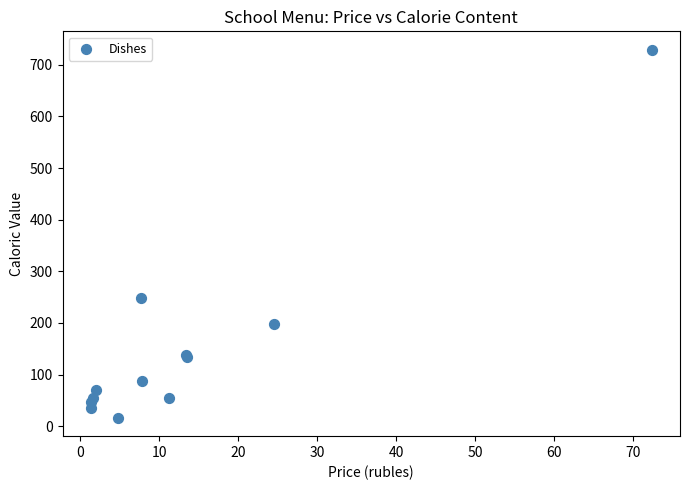

What Y value in the scatter plot is closest to 372?

249.0